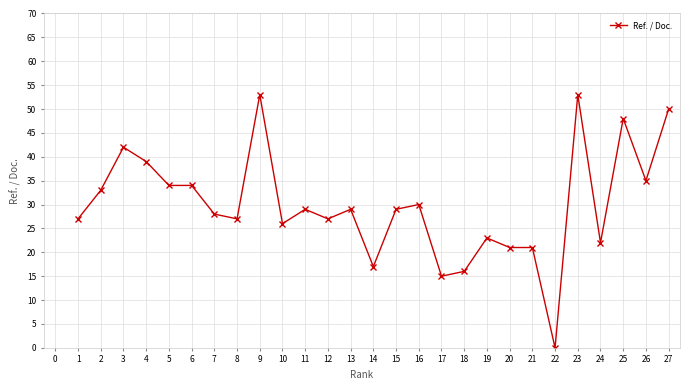

What is the change in value from 9 to 24?

-31